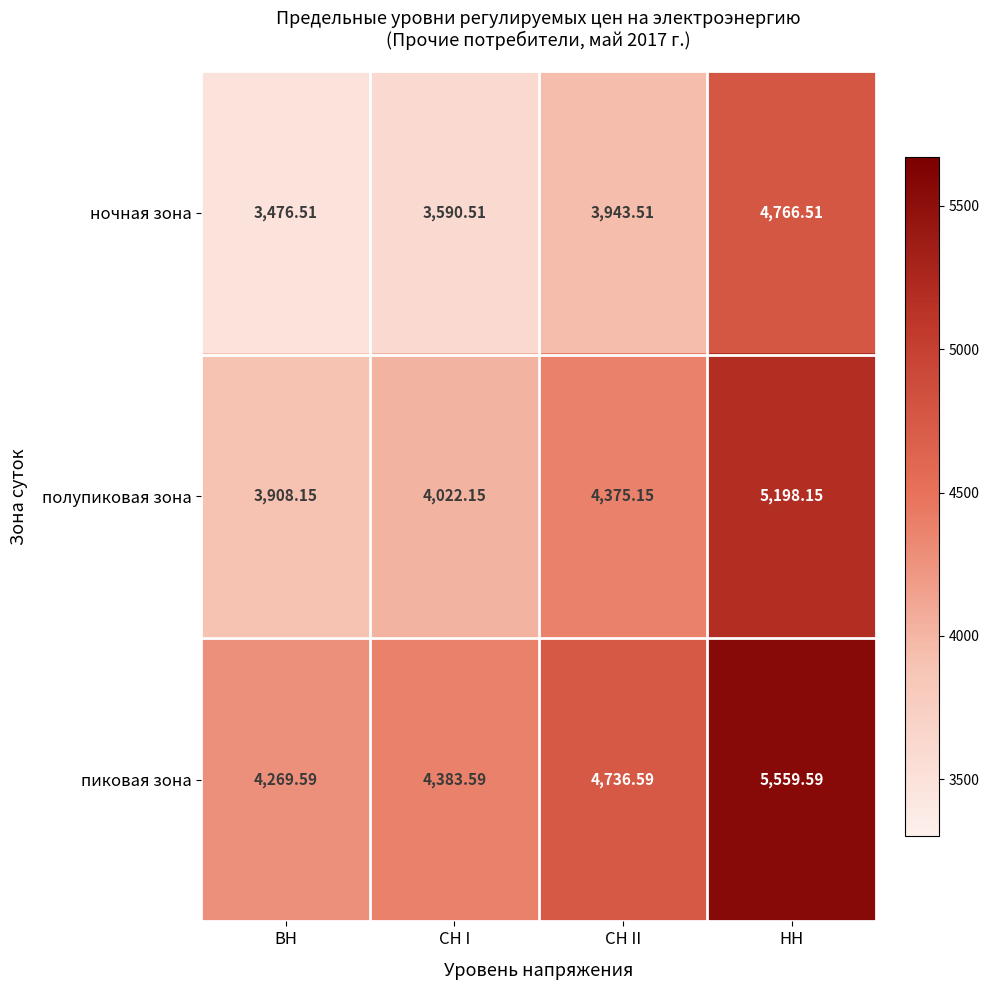

Which series has the largest total across all categories?

пиковая зона